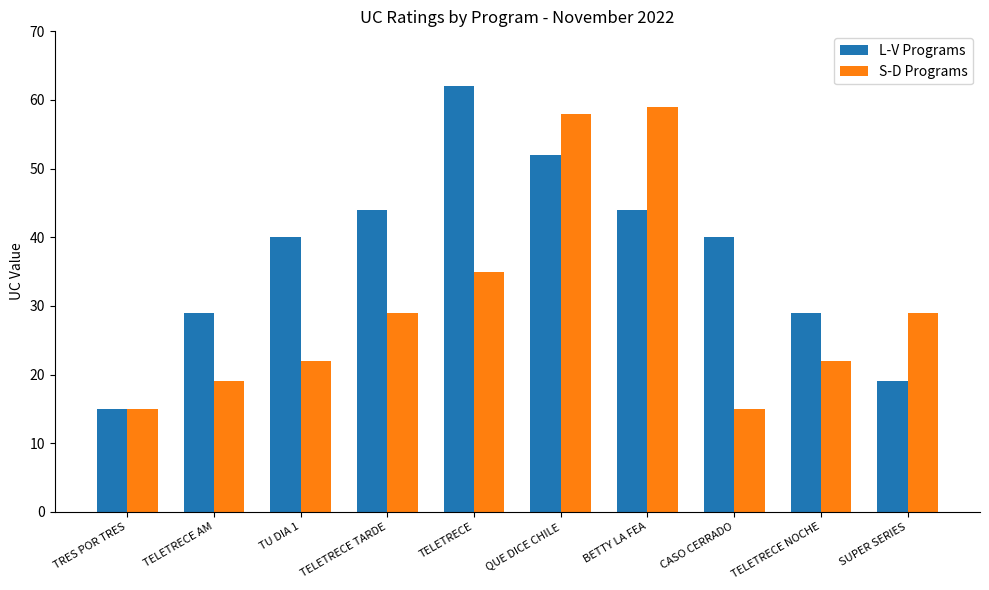

List the series in order of their overall mean, lowest first.

S-D Programs, L-V Programs